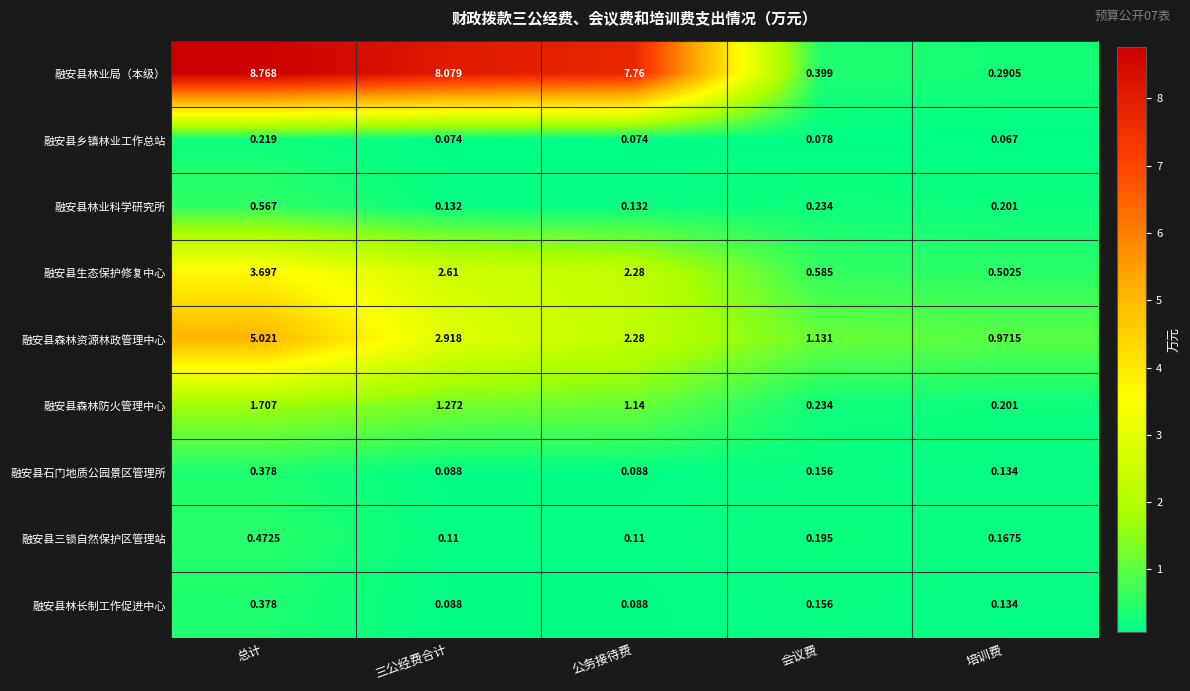

Which series has the widest spread of values?

融安县林业局（本级）